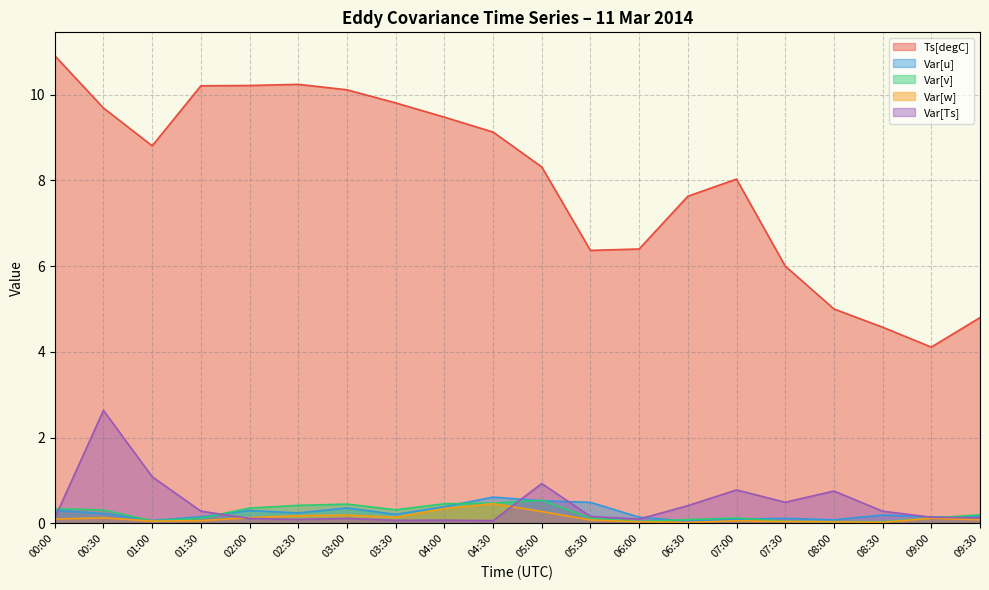

True or false: Ts[degC] has more than 2 interior local peaks.

False